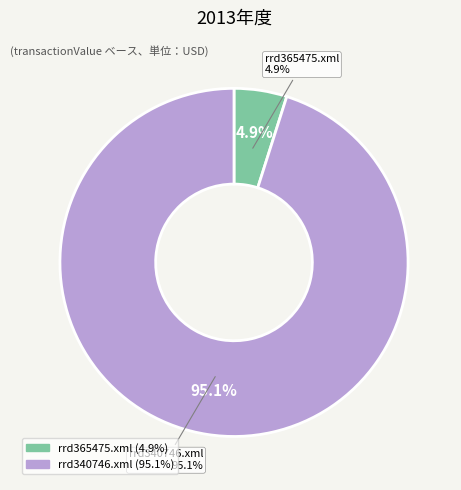

True or false: rrd365475.xml accounts for 5% of the total.

True